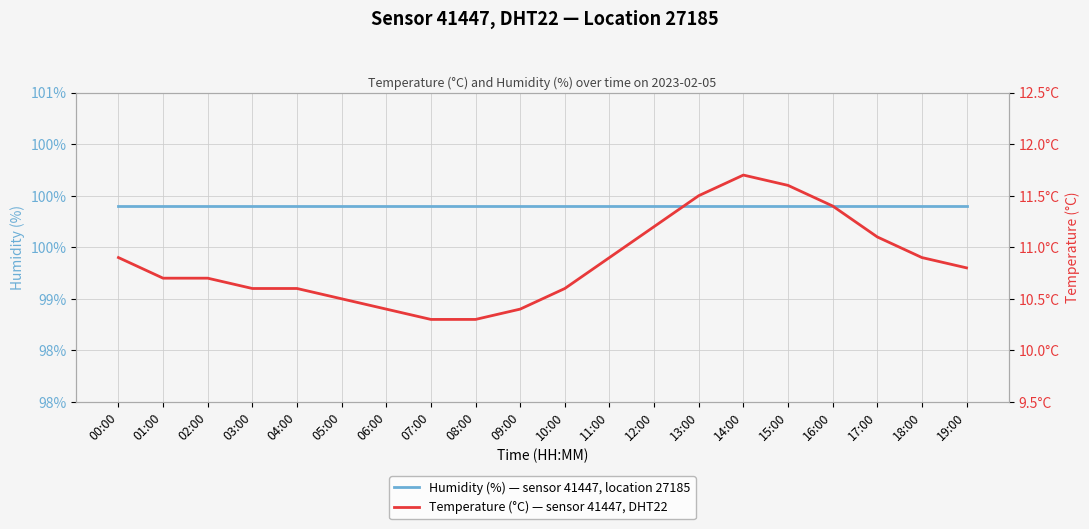

What are all the series names shown in the legend?

humidity, temperature